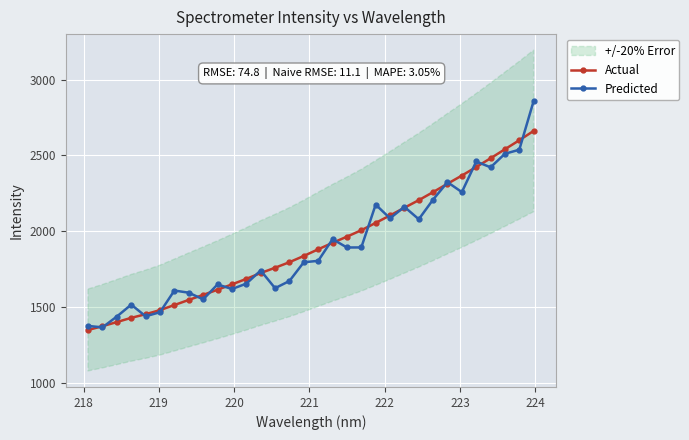

What is the sum of all Actual values?

61145.5